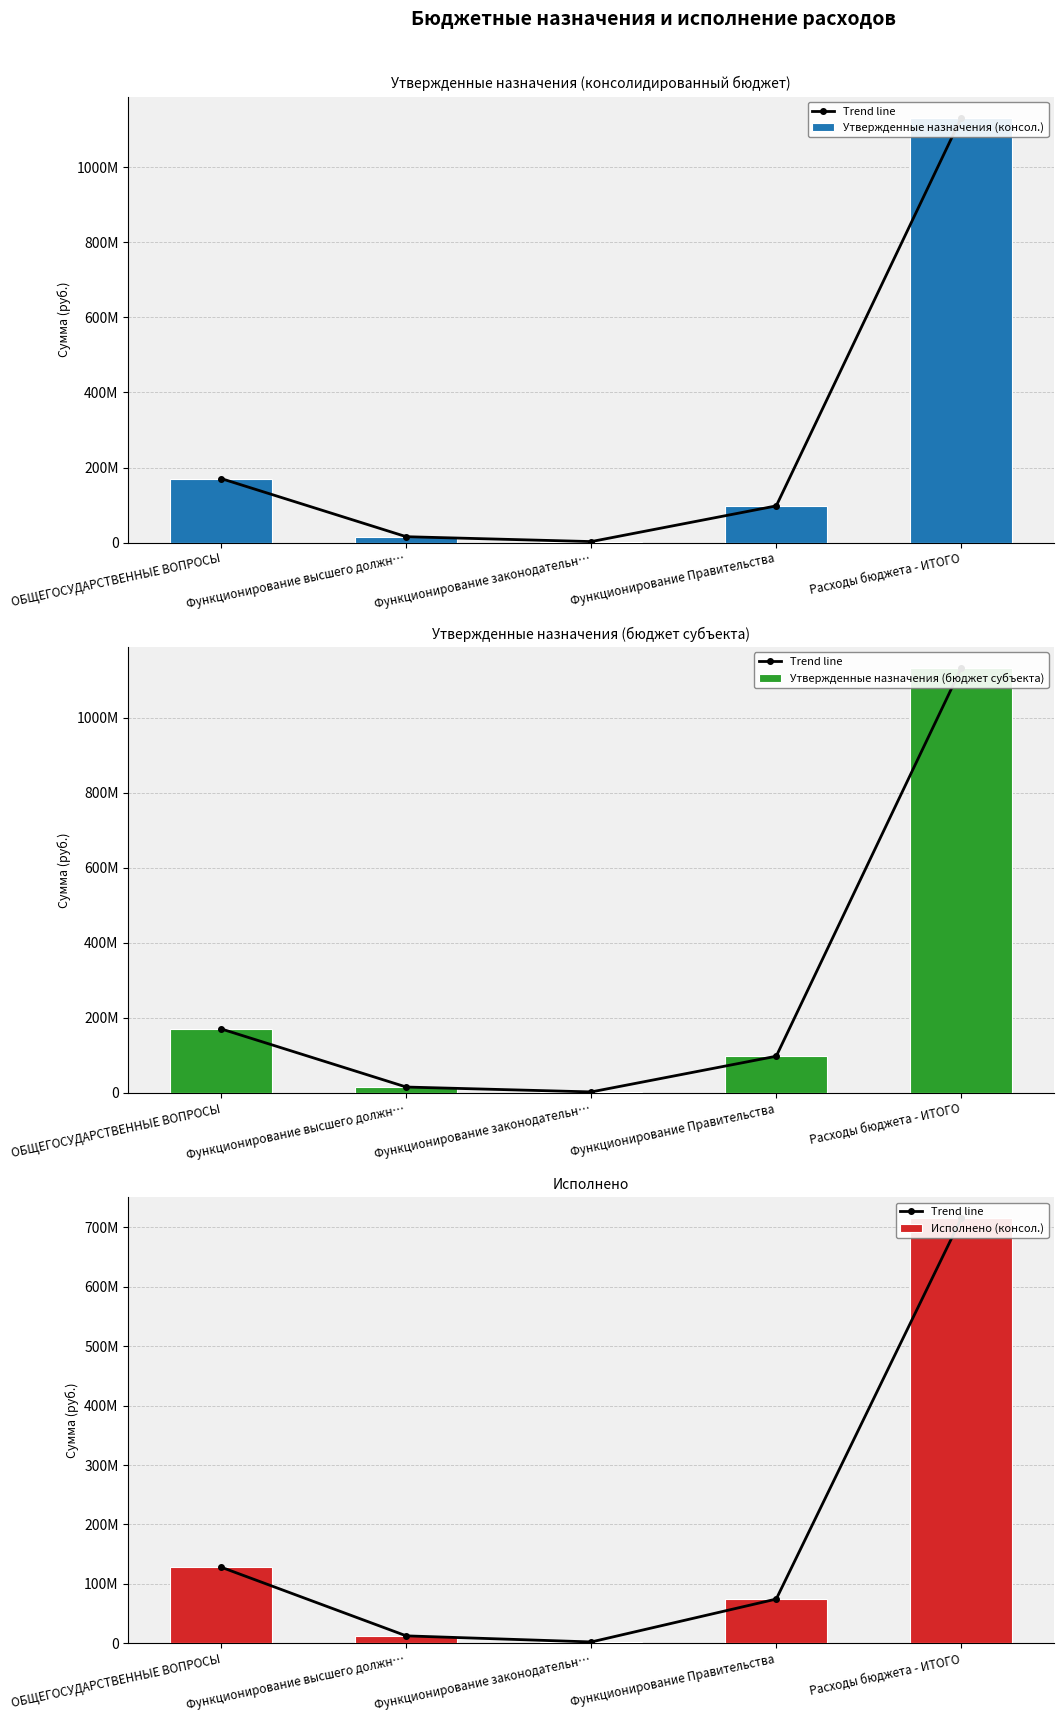

True or false: Исполнено (консол.) has a value of 127945933.1 at ОБЩЕГОСУДАРСТВЕННЫЕ ВОПРОСЫ.

True